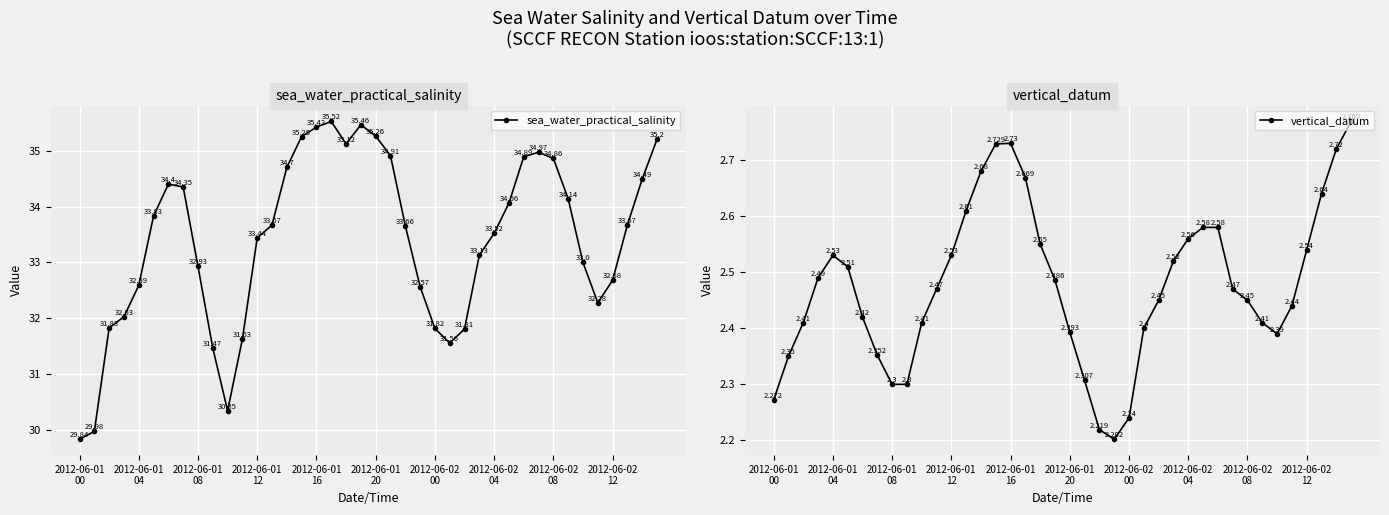

What value does the vertical_datum series have at 33?

2.4